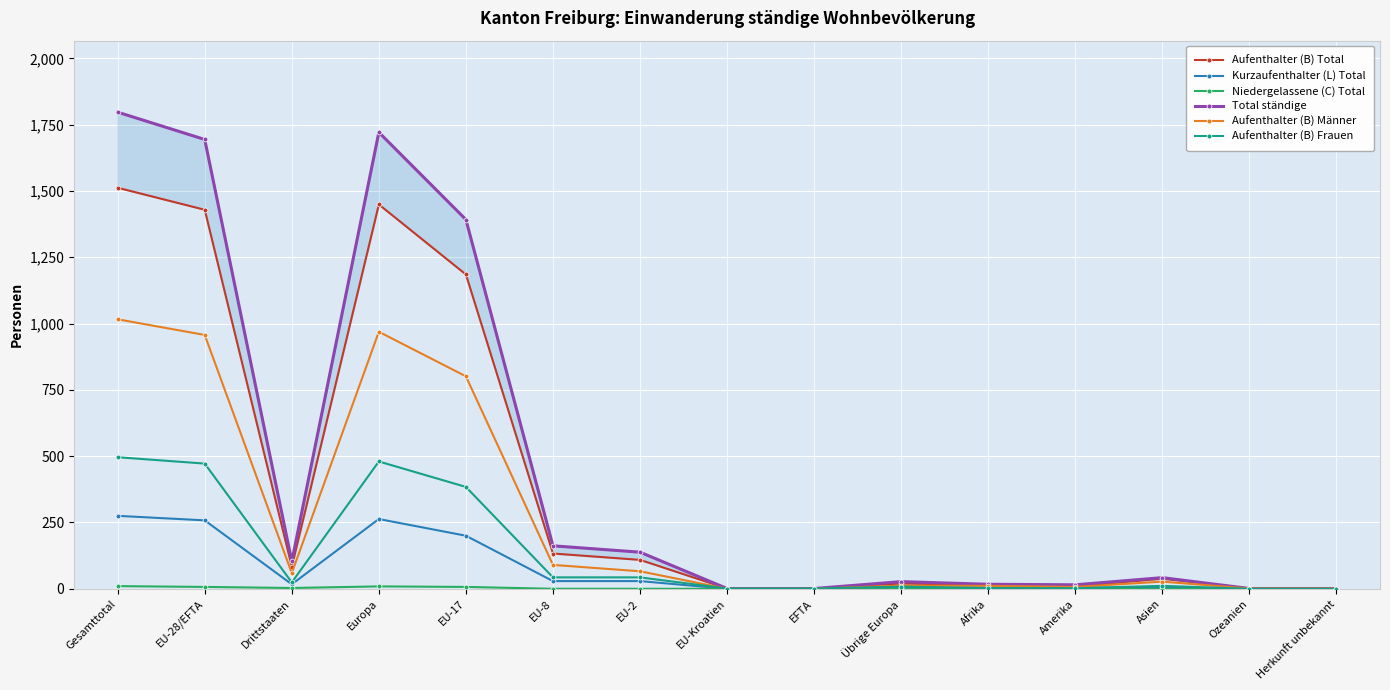

Where is the first local maximum for Niedergelassene (C) Total?

Europa